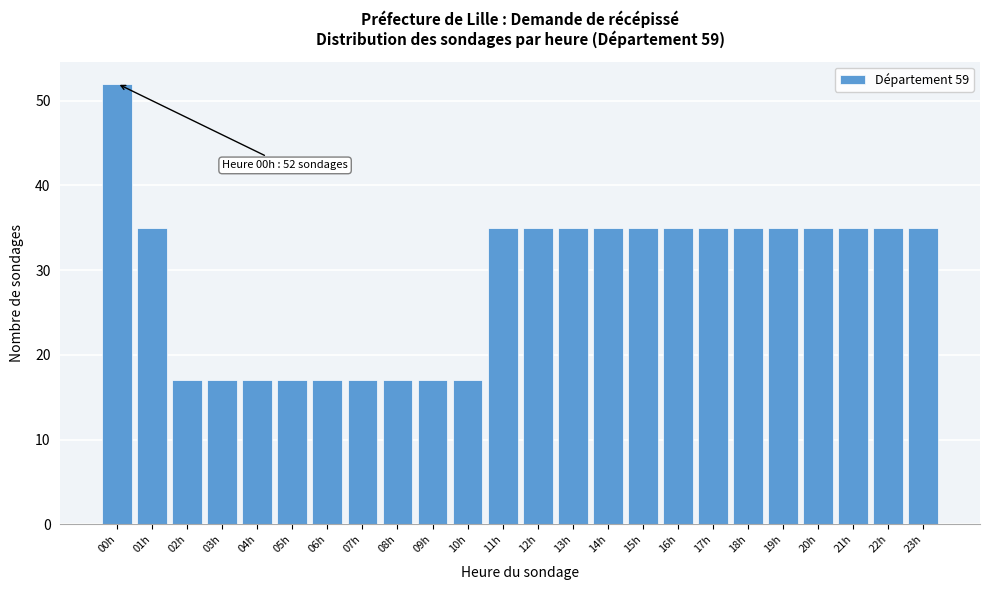

Reading left to right, transcribe all the data shown in this chart.

00h=52	01h=35	02h=17	03h=17	04h=17	05h=17	06h=17	07h=17	08h=17	09h=17	10h=17	11h=35	12h=35	13h=35	14h=35	15h=35	16h=35	17h=35	18h=35	19h=35	20h=35	21h=35	22h=35	23h=35